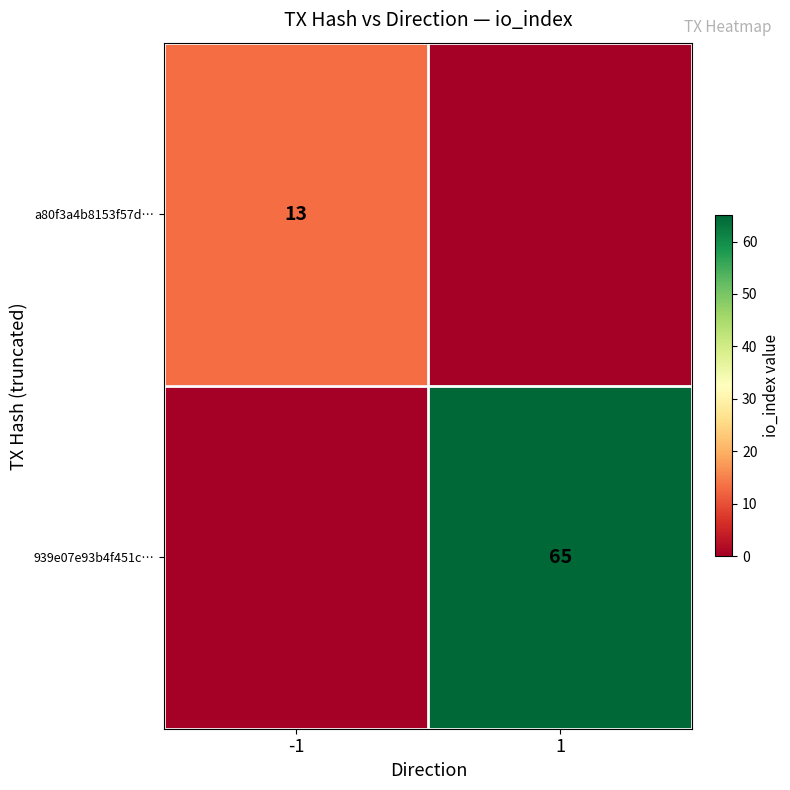

Is it true that 939e07e93b4f451c… equals 107 at 1?

False